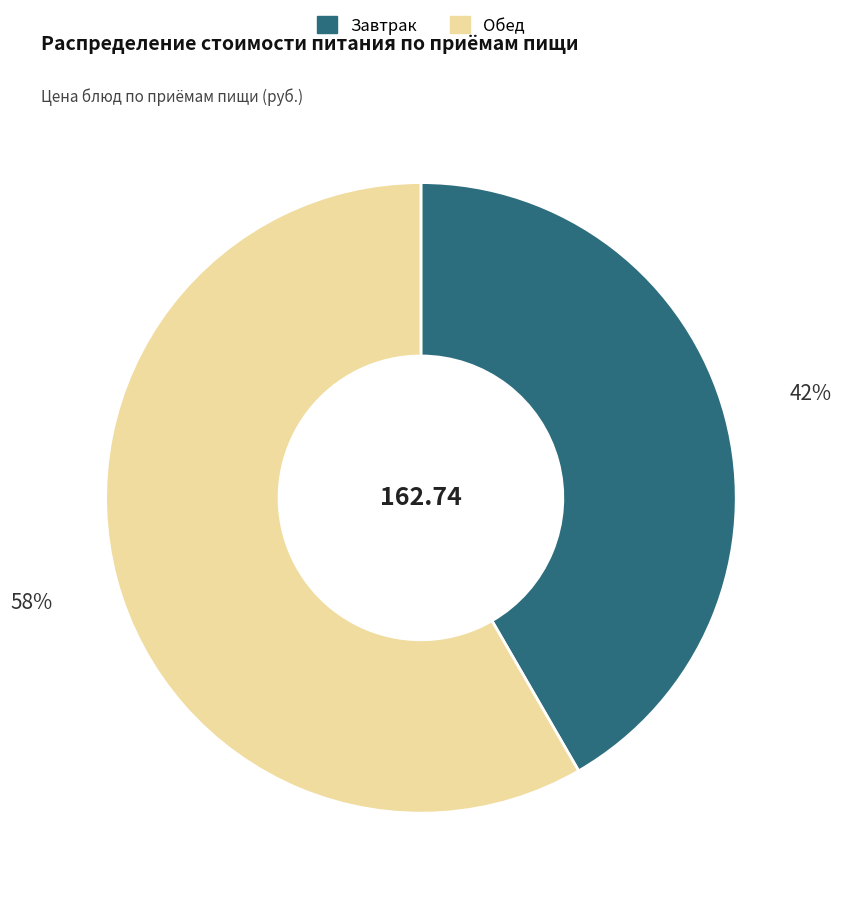

Between Завтрак and Обед, which is larger?

Обед